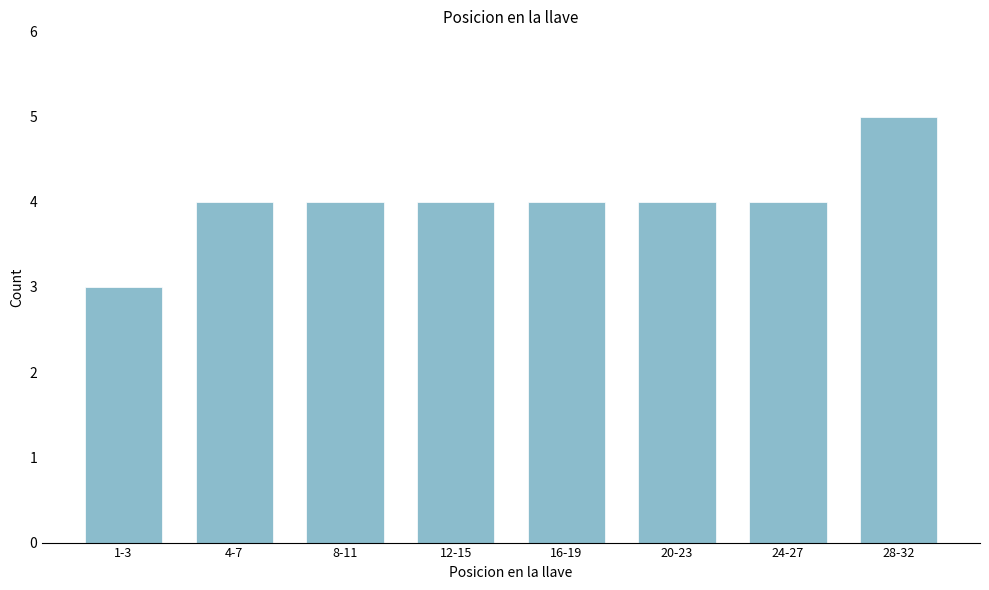

Reading left to right, list all the values displayed in this chart.

3	4	4	4	4	4	4	5